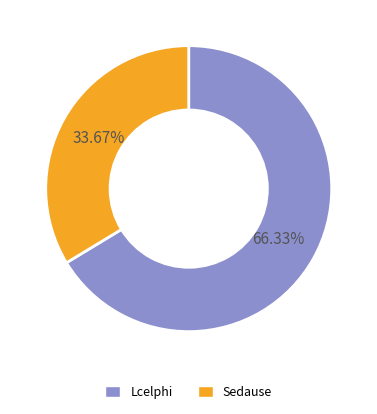

To the nearest percent, what is the difference between the Sedause and Lcelphi slice percentages?

33%